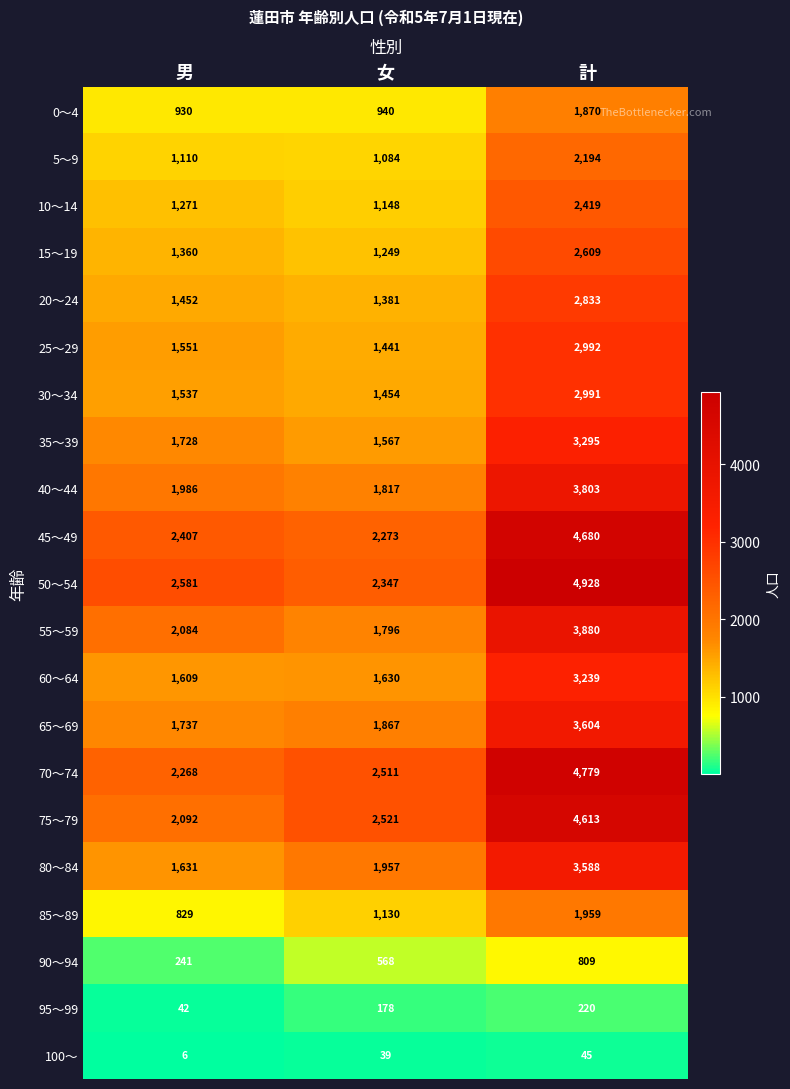

True or false: 90～94 has a value of 741 at 女.

False